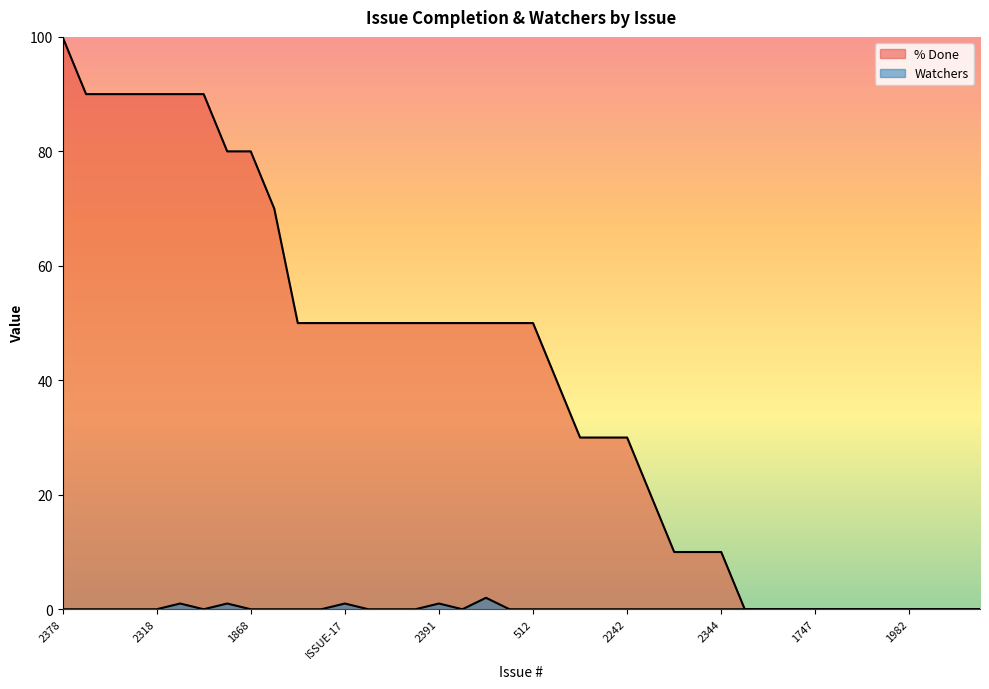

True or false: % Done and Watchers intersect in this chart.

False